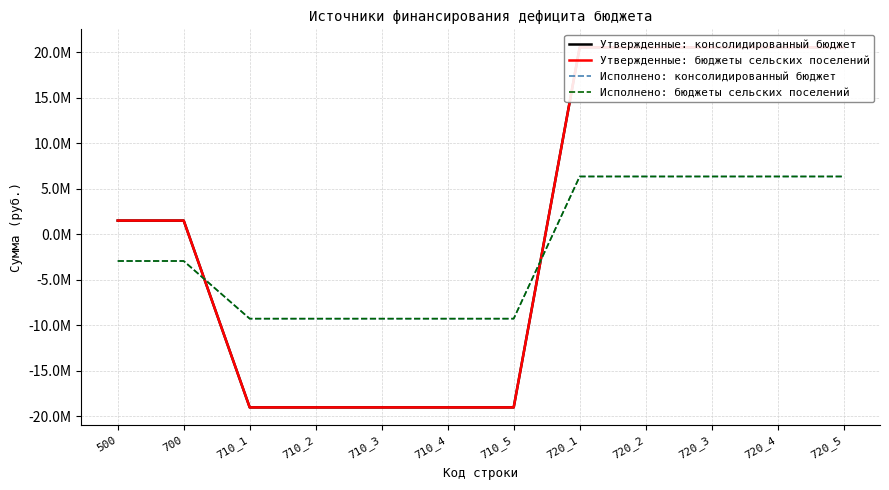

True or false: Исполнено: бюджеты сельских поселений and Исполнено: консолидированный бюджет intersect in this chart.

False